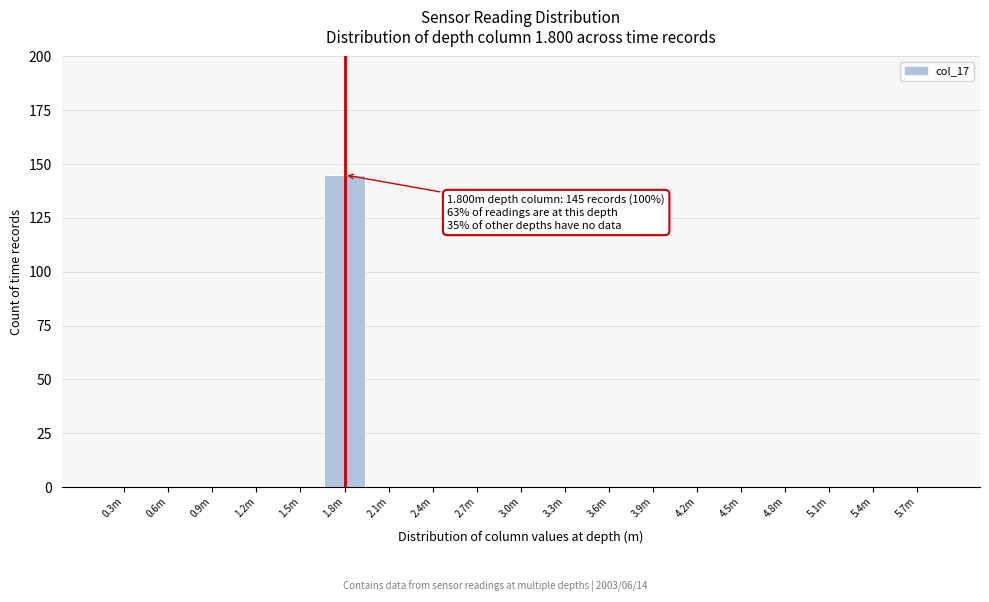

What is the change in value from 0.9m to 1.8m?

+145